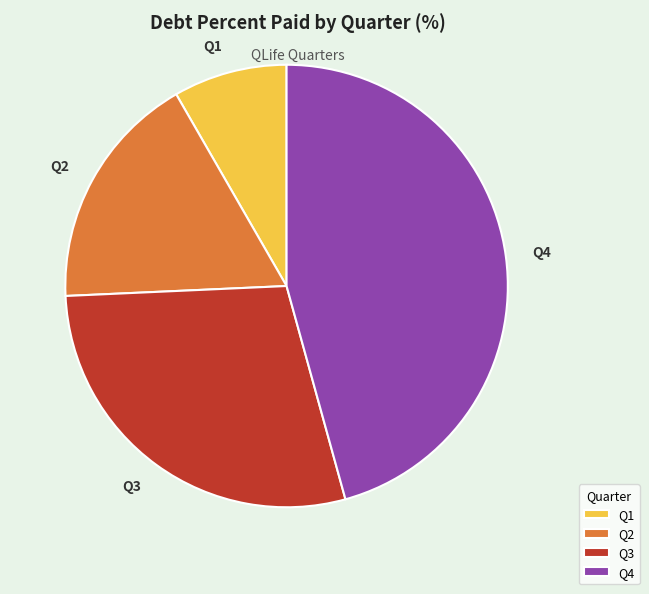

Rank the categories by value from lowest to highest.

Q1, Q2, Q3, Q4